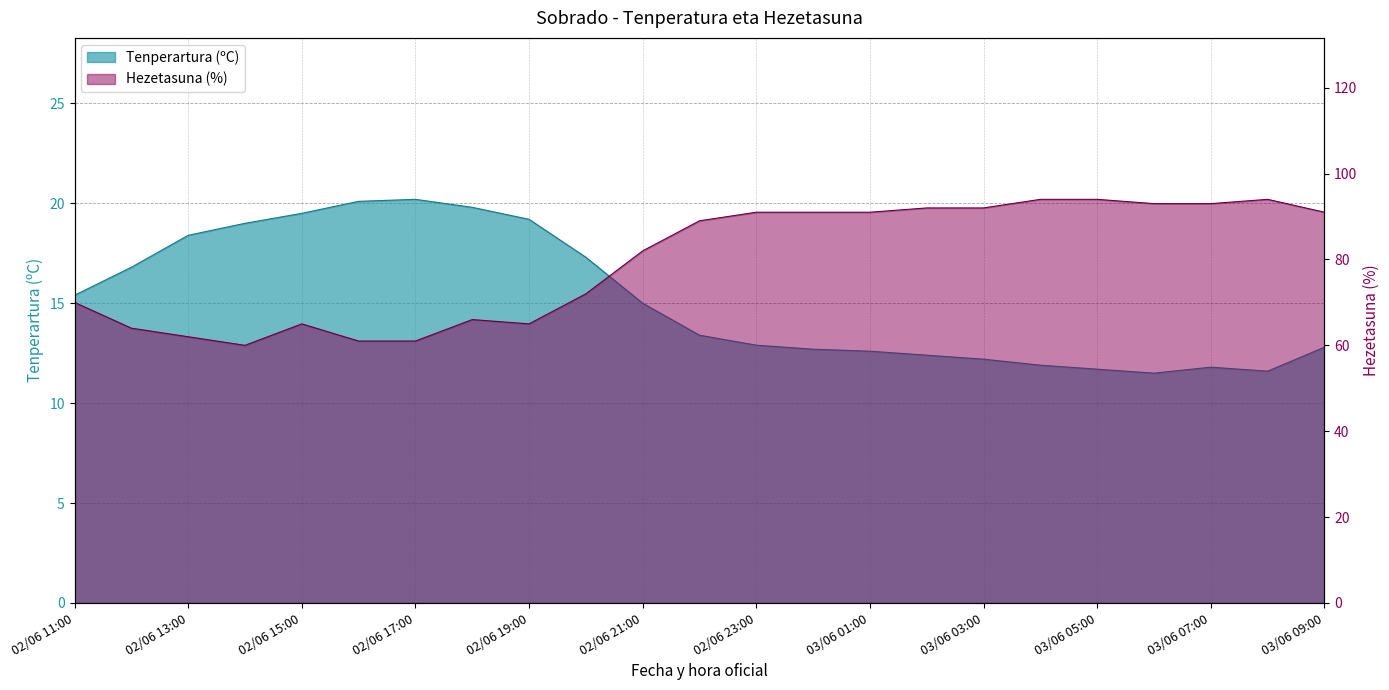

Which category has the lowest value in the Hezetasuna (%) series?

02/06 14:00